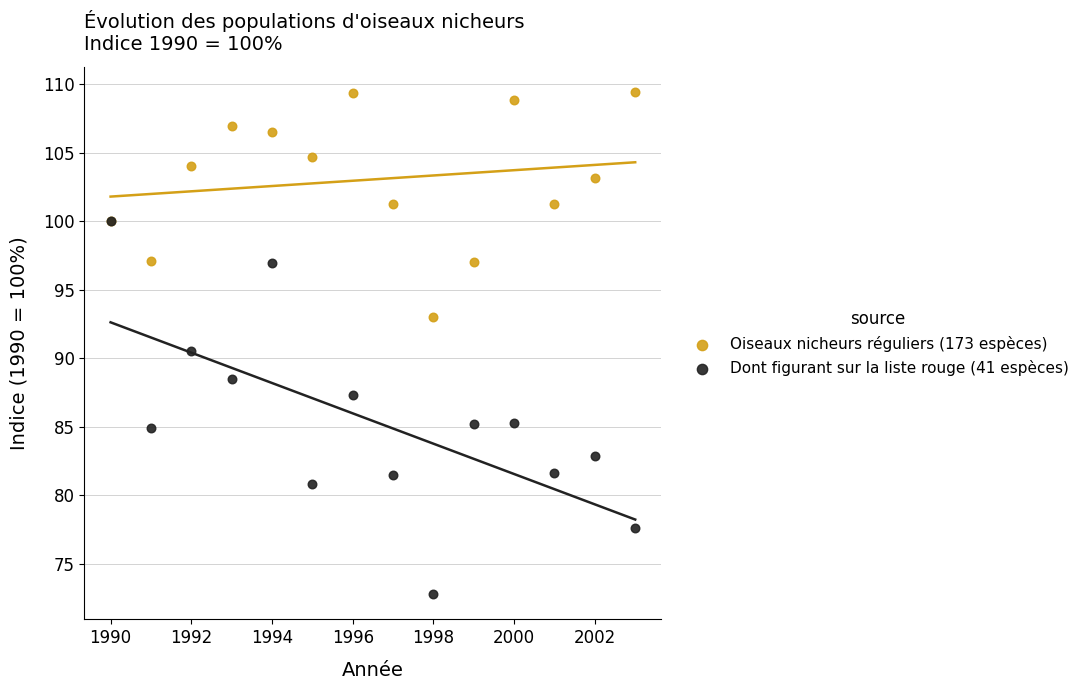

Across all series, what Y value is closest to 91?

90.5